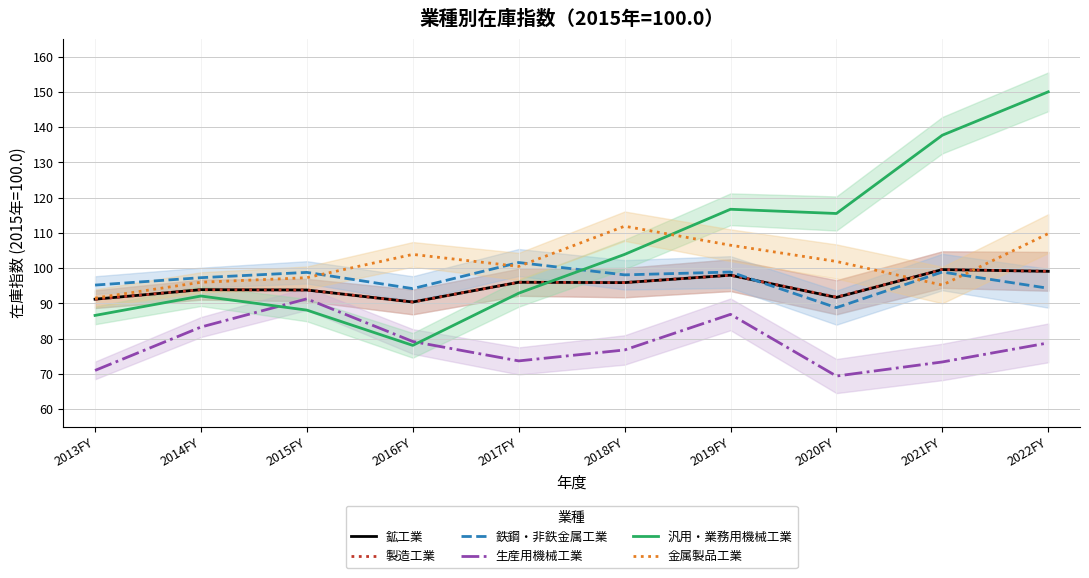

Which series has the largest total across all categories?

汎用・業務用機械工業